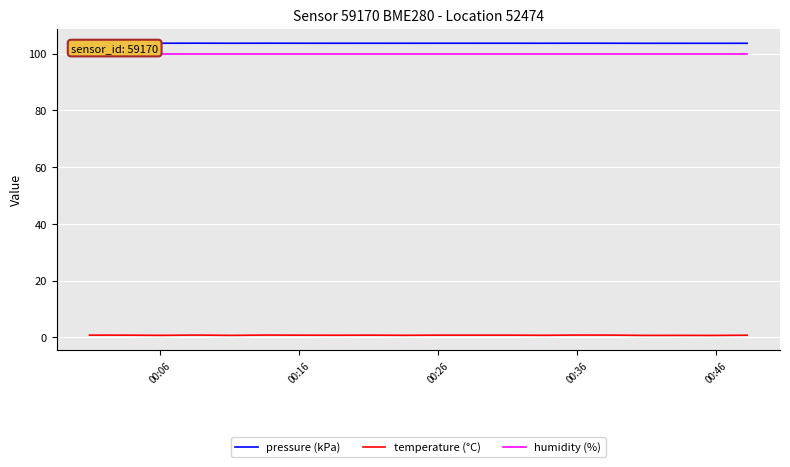

Which series has the widest spread of values?

temperature (°C)